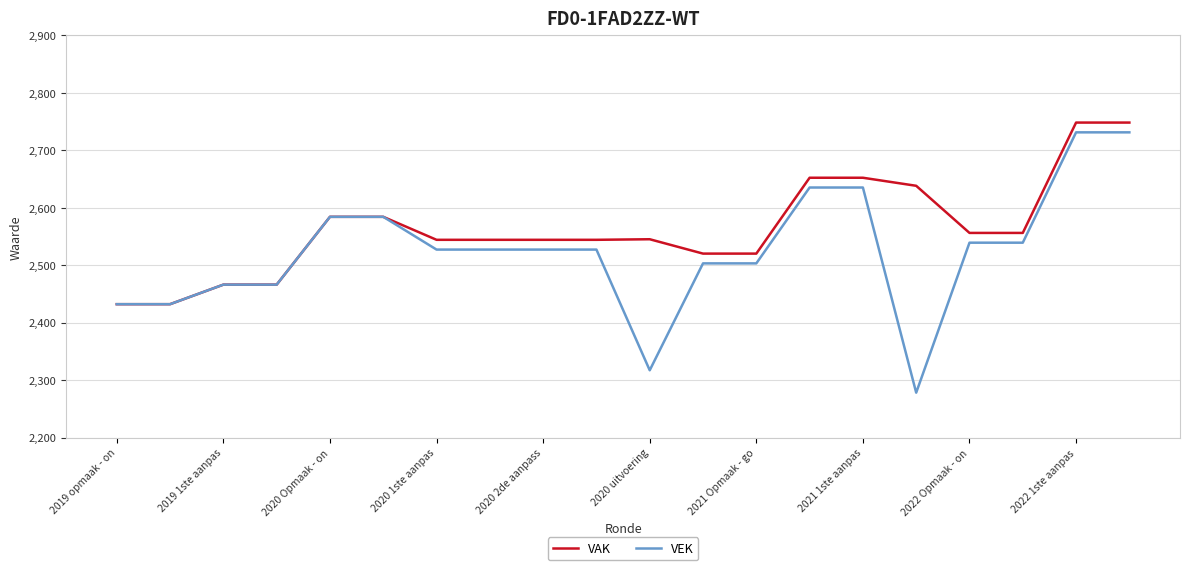

How many lines are shown in the chart?

2